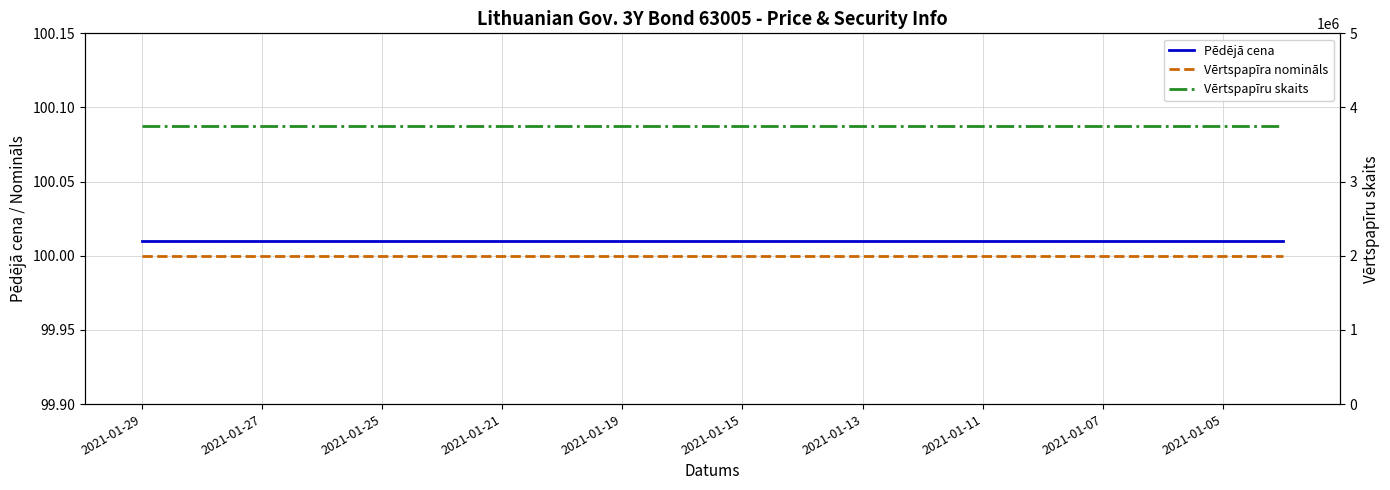

The Vērtspapīru skaits series shows 3750000.0 at 19. True or false?

True